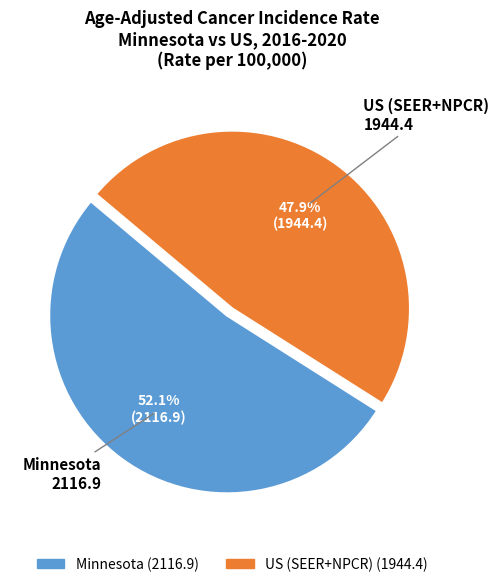

What percentage is the US (SEER+NPCR) slice, to the nearest percent?

48%